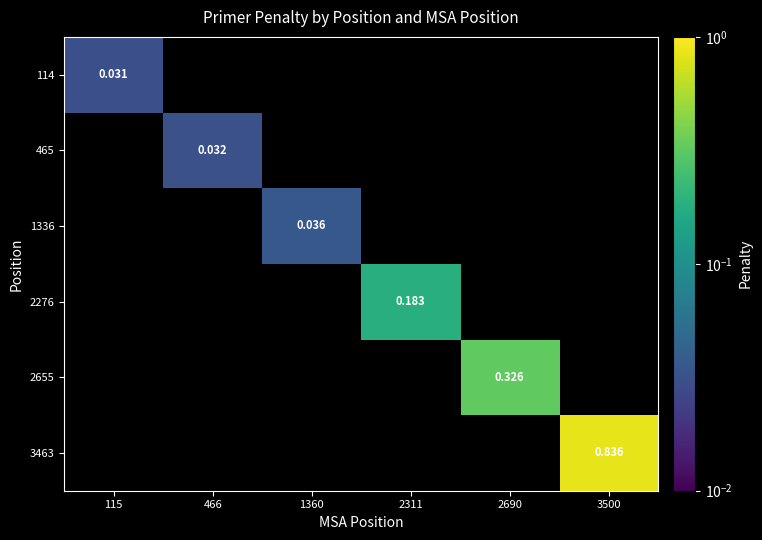

List the series in order of their peak value, lowest first.

114, 465, 1336, 2276, 2655, 3463